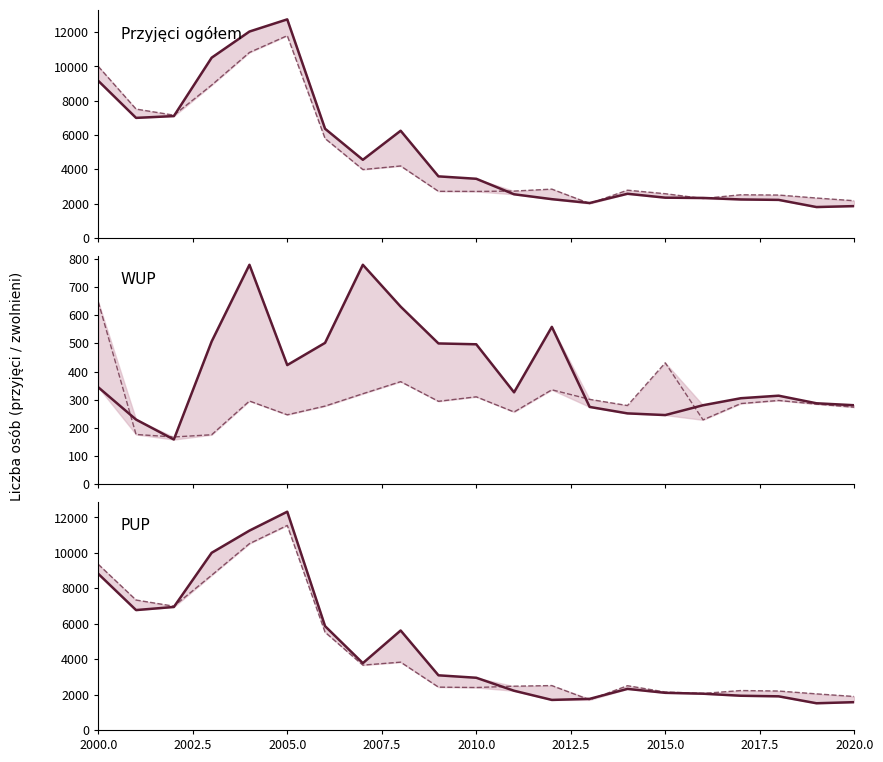

List the series in order of their peak value, highest first.

Przyjęci razem, Przyjęci PUP, Zwolnieni razem line, Zwolnieni PUP line, Przyjęci WUP, Zwolnieni WUP line